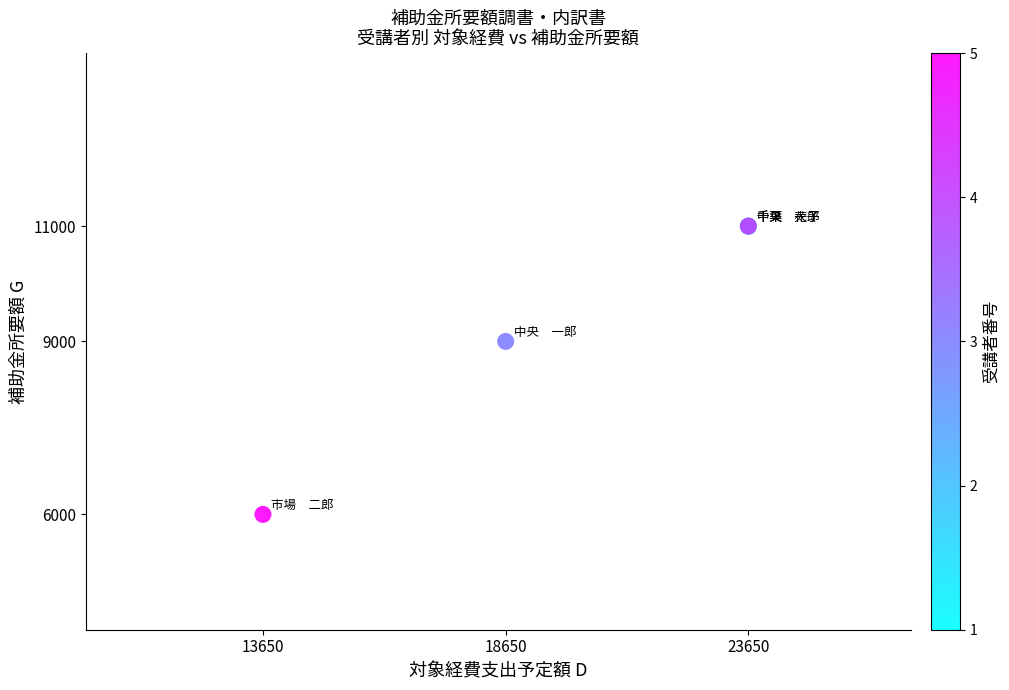

What Y value in the scatter plot is closest to 8500?

9000